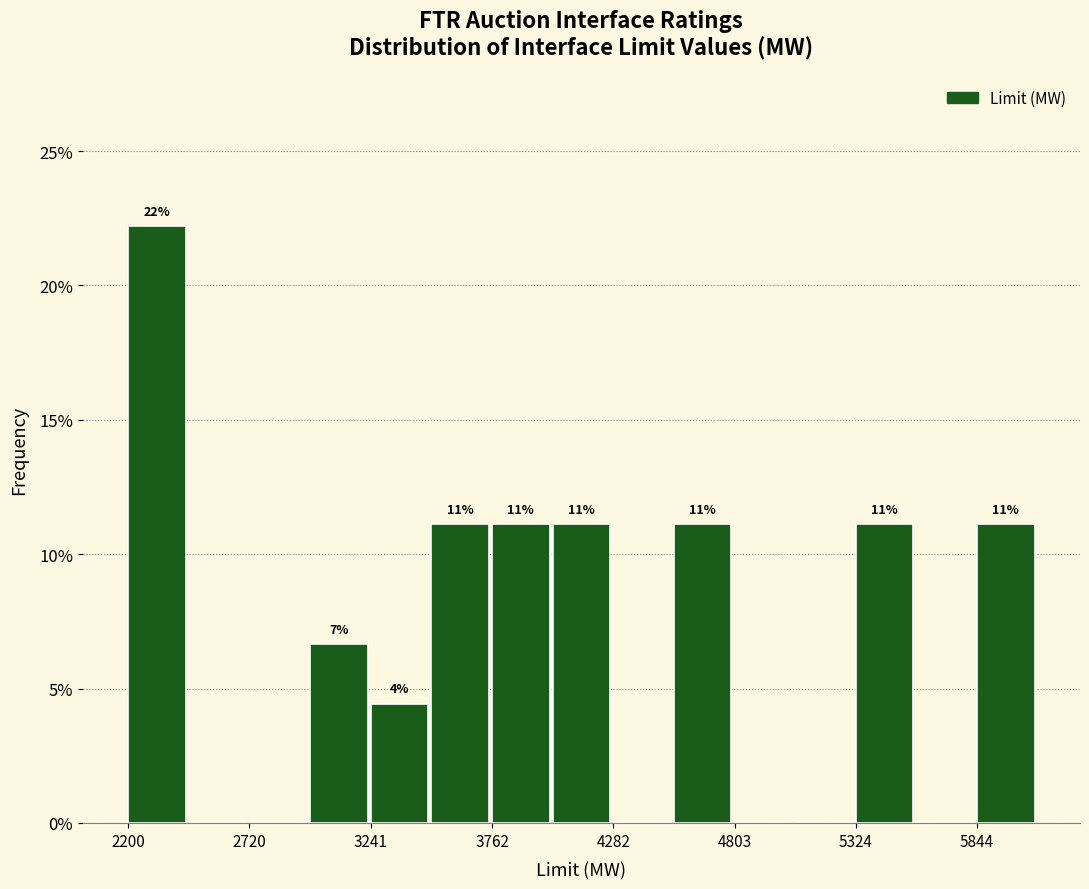

Around what value on the x-axis is the tallest bar? Give the approximate position of its centre, as read against the axis.

2300